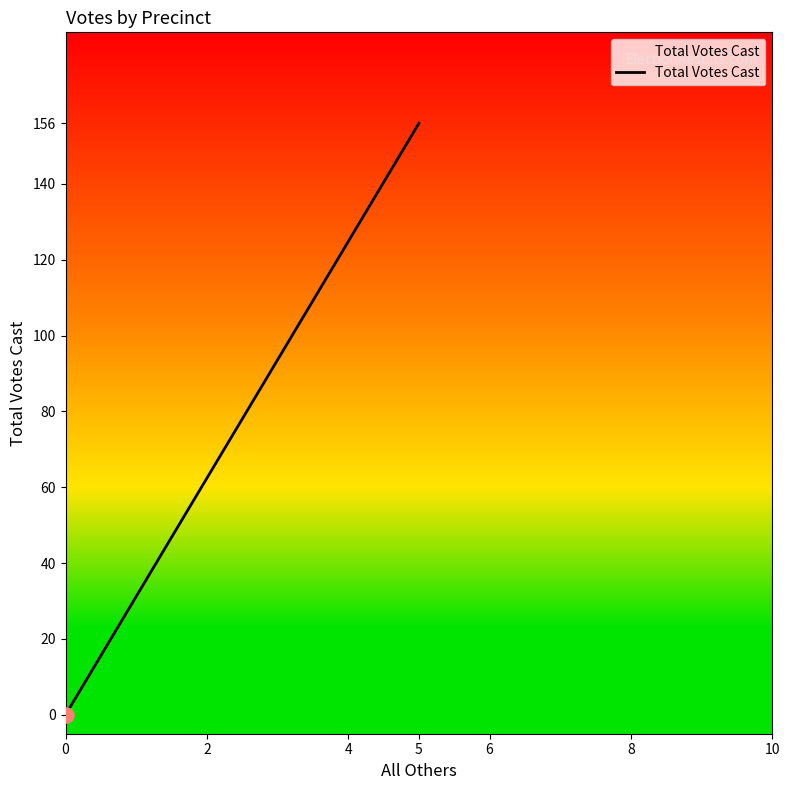

Which has a higher value, 5 or 5?

5